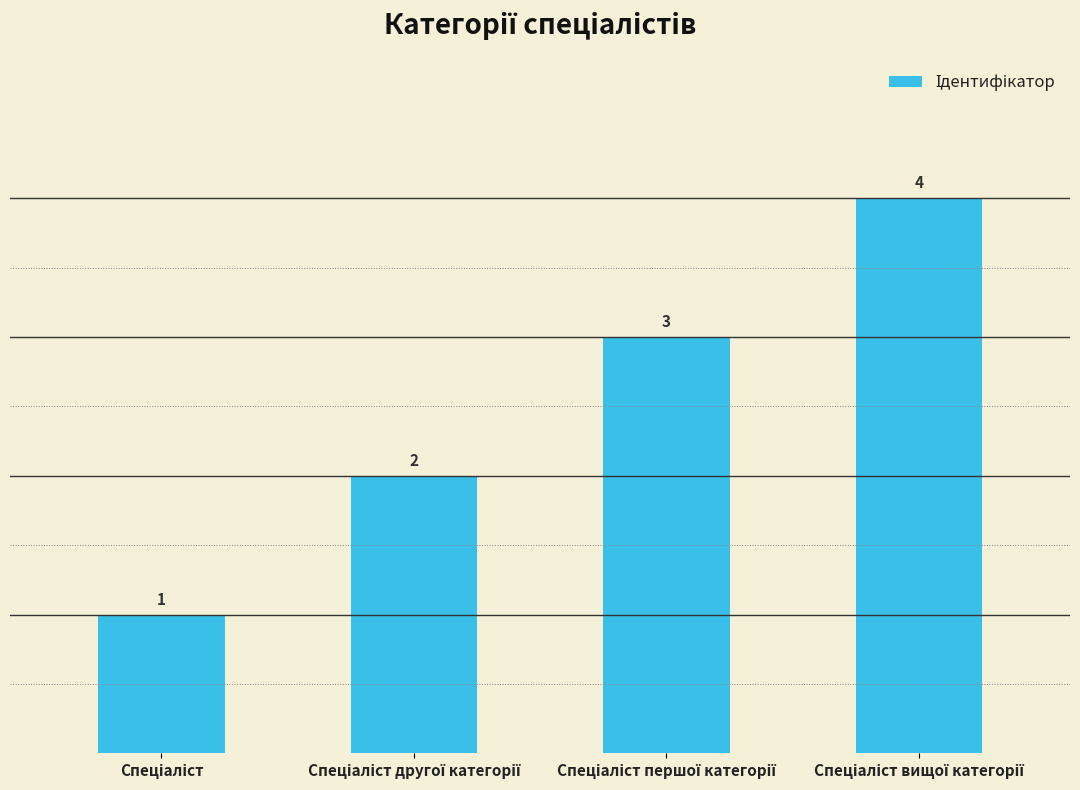

How many bars are there in total?

4